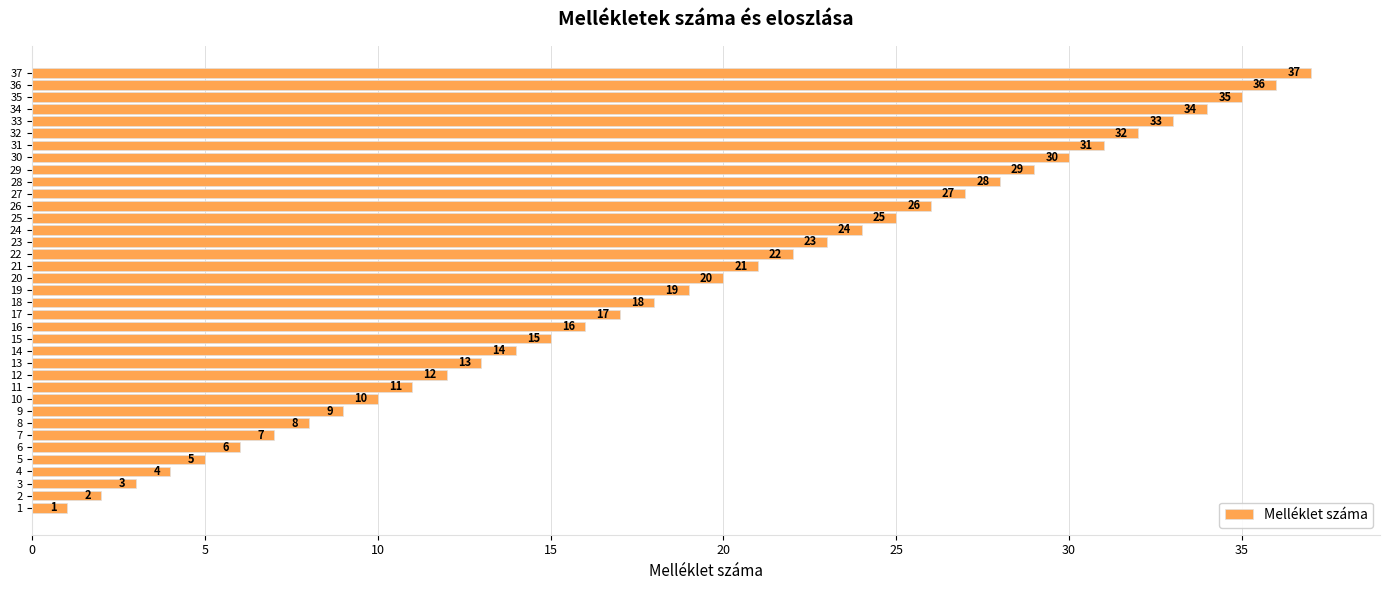

How many series are shown in this chart?

1